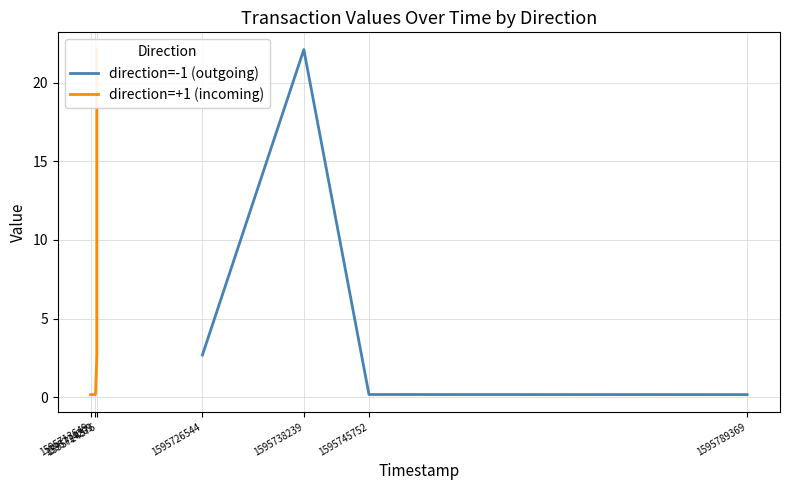

Where is the first local maximum for direction=-1 (outgoing)?

1595738239